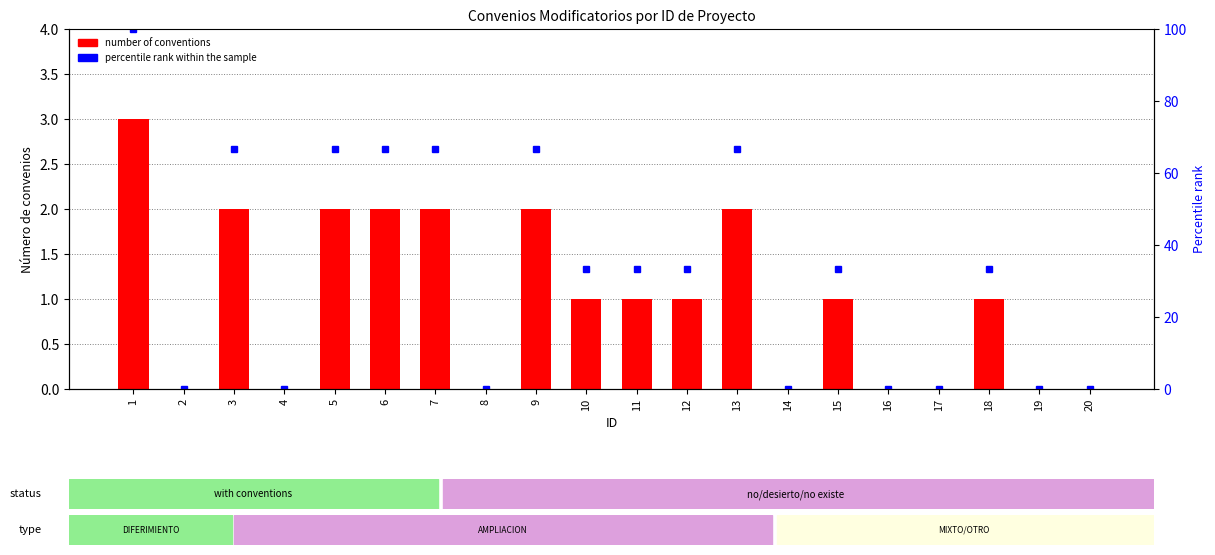

How many positive values does the Number of Conventions series have?

12